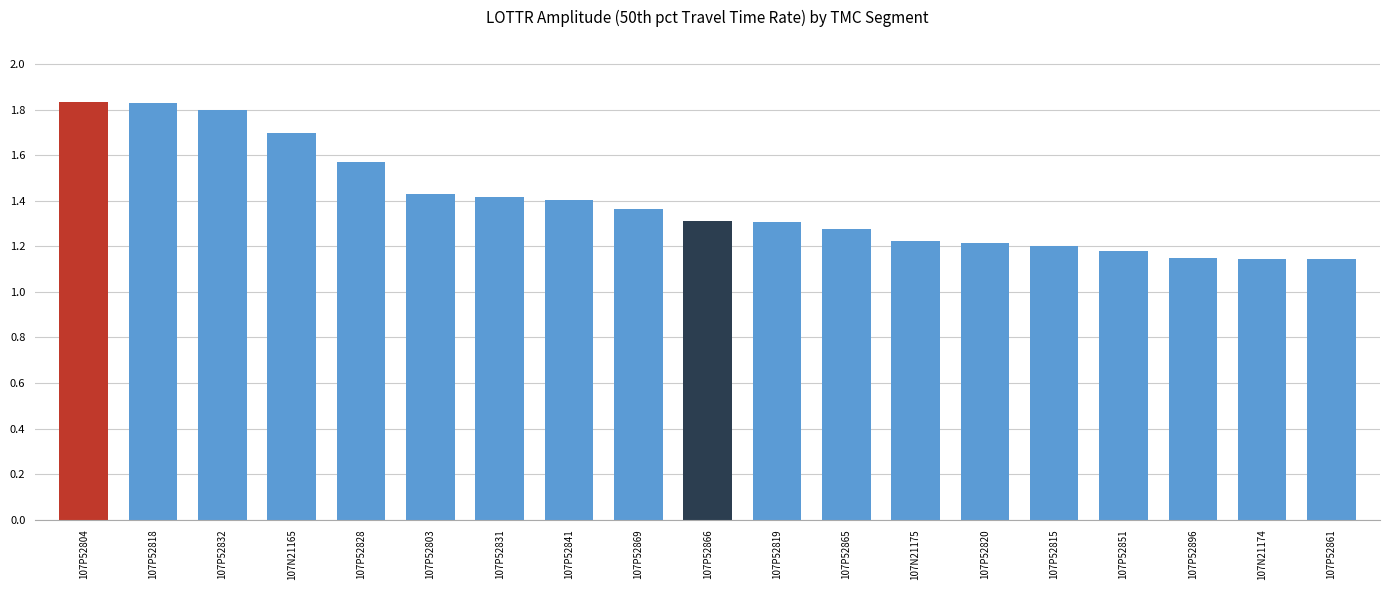

Approximately how many times larger is the value at 107P52828 compared to 107P52815?

1.3